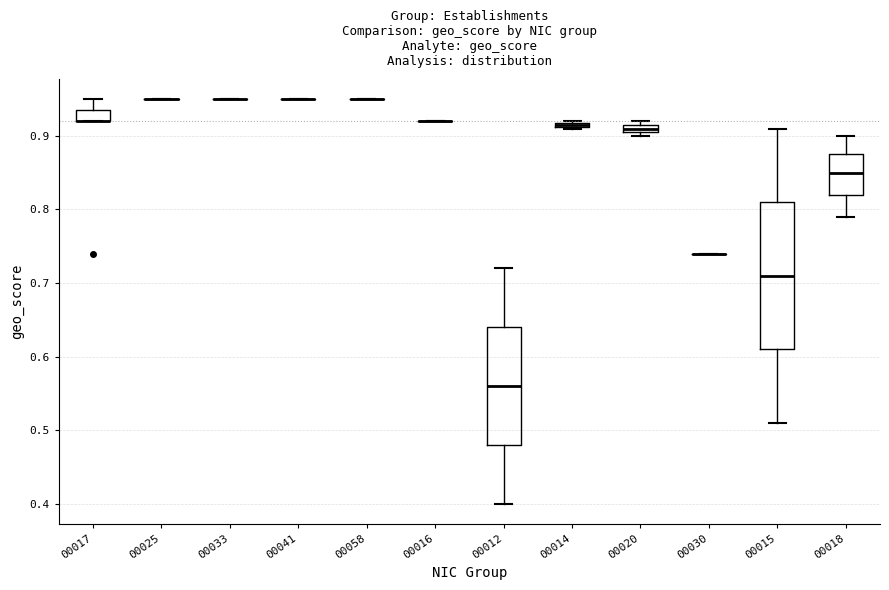

Comparing the boxes themselves (not the whiskers), which one is the tallest?

00015